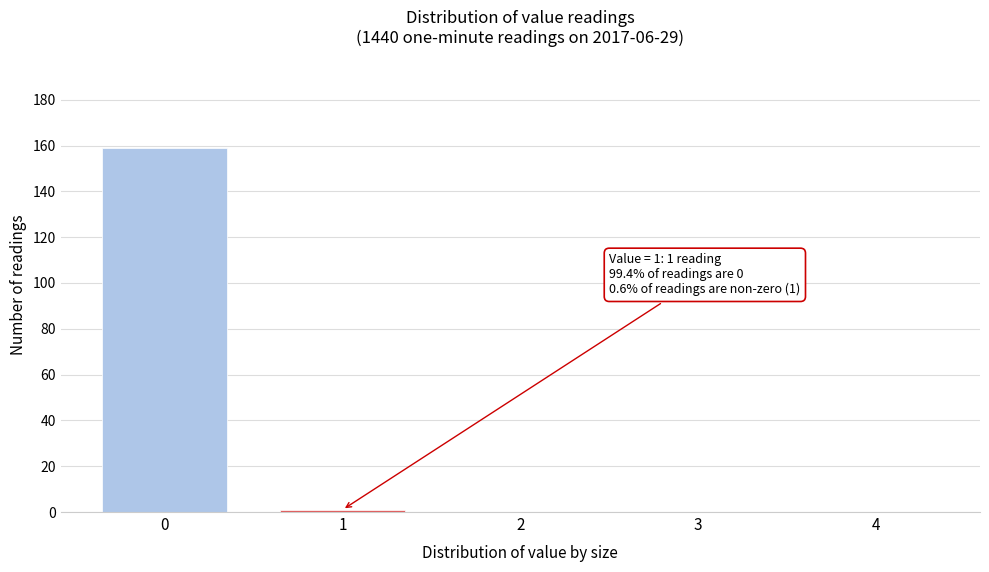

Reading left to right, list all the values displayed in this chart.

0=159	1=1	2=0	3=0	4=0